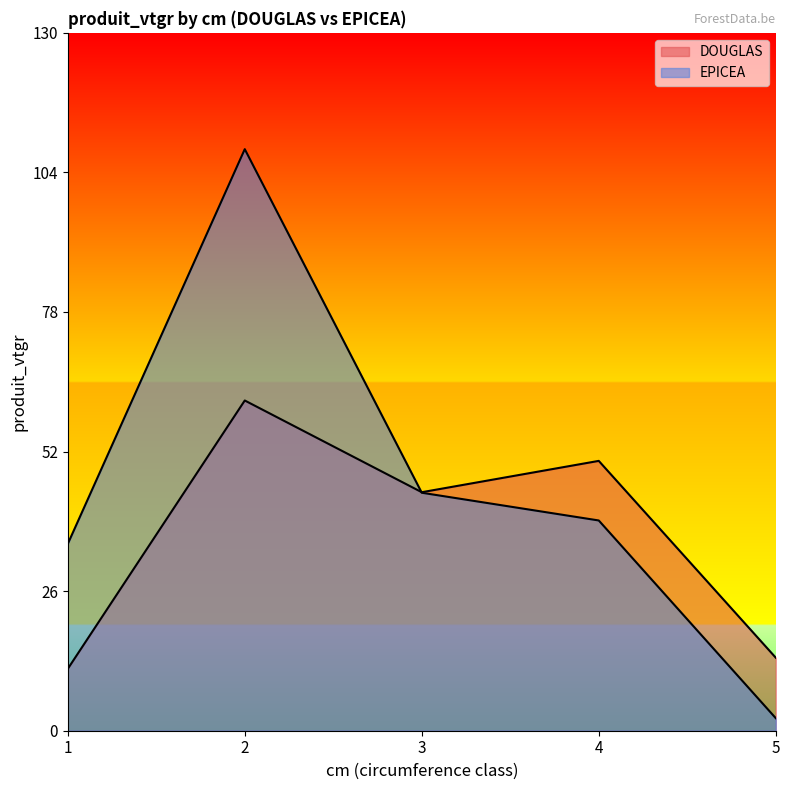

What is the value of the EPICEA point at the 5th from the left?

2.3